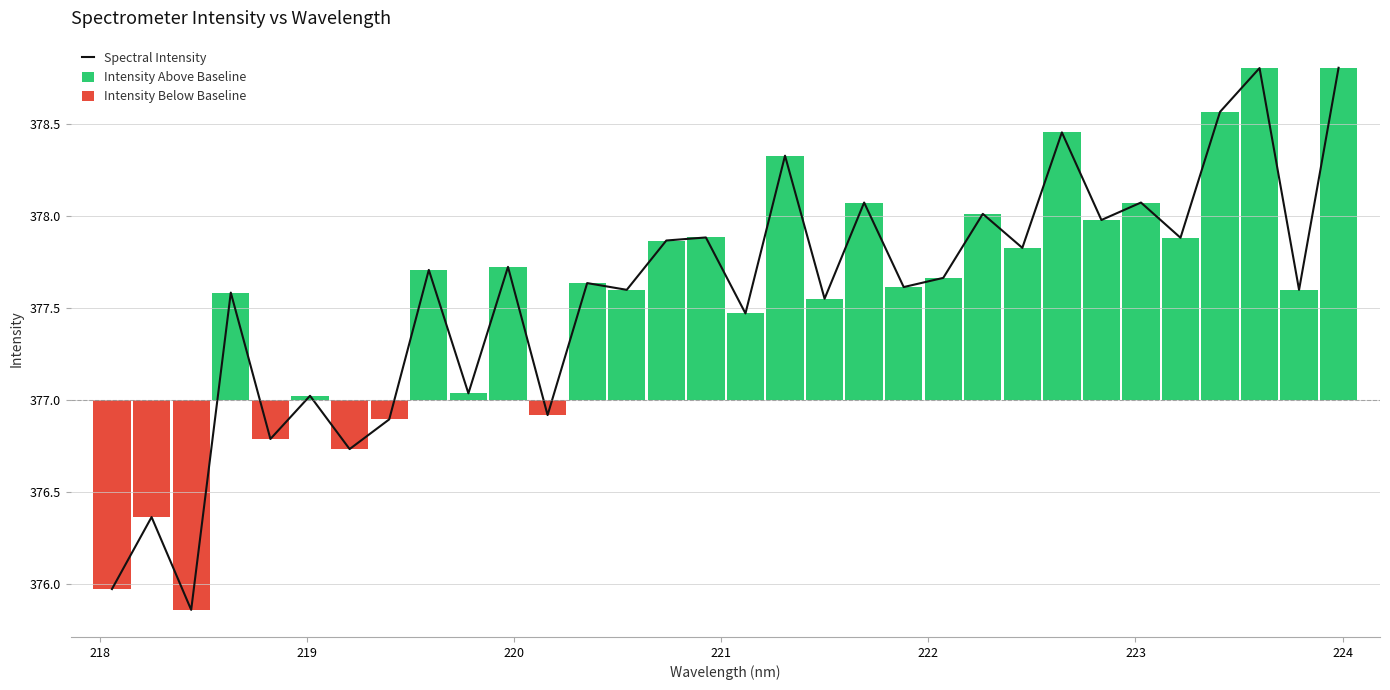

Reading right to left, list all the values displayed in this chart.

378.8	377.6	378.8	378.6	377.9	378.1	378.0	378.5	377.8	378.0	377.7	377.6	378.1	377.6	378.3	377.5	377.9	377.9	377.6	377.6	376.9	377.7	377.0	377.7	376.9	376.7	377.0	376.8	377.6	375.9	376.4	376.0